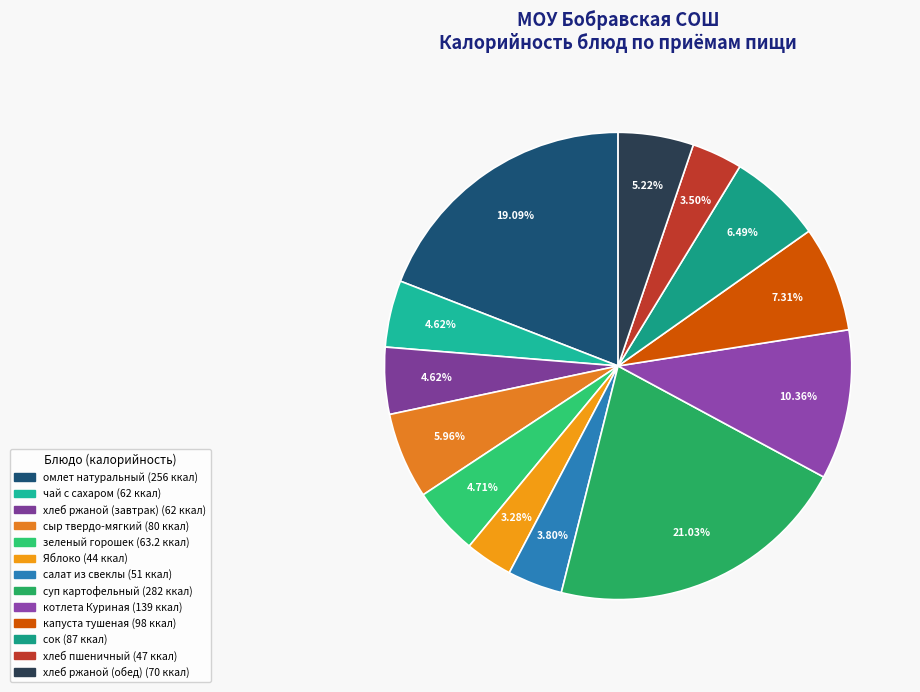

Which slice is the largest?

суп картофельный